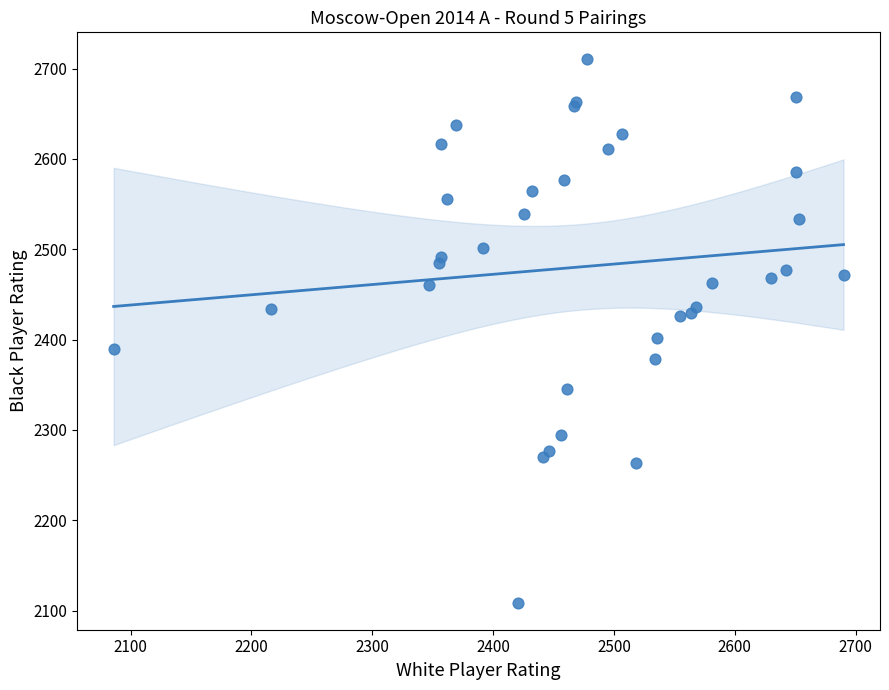

What Y value in the scatter plot is closest to 2409?

2402